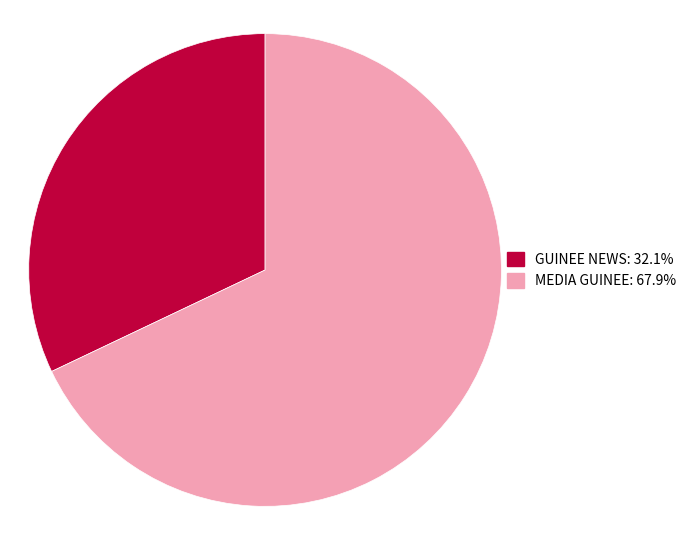

Do GUINEE NEWS and MEDIA GUINEE together represent more than half of the pie?

Yes